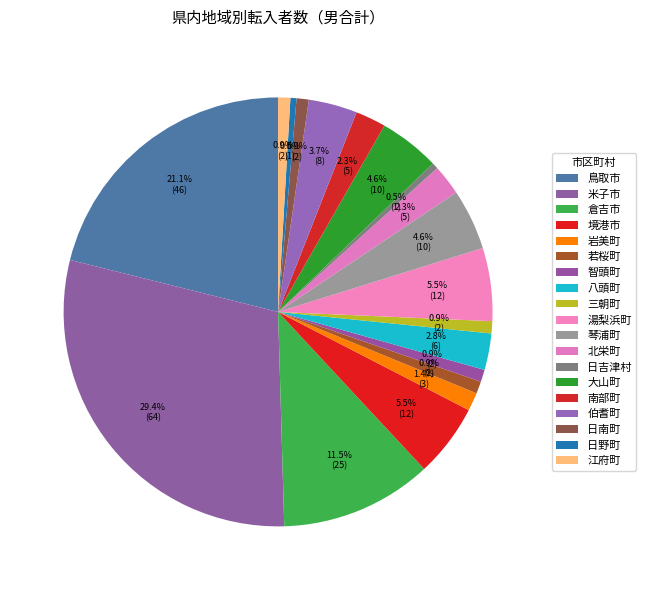

How many segments does this pie chart have?

19